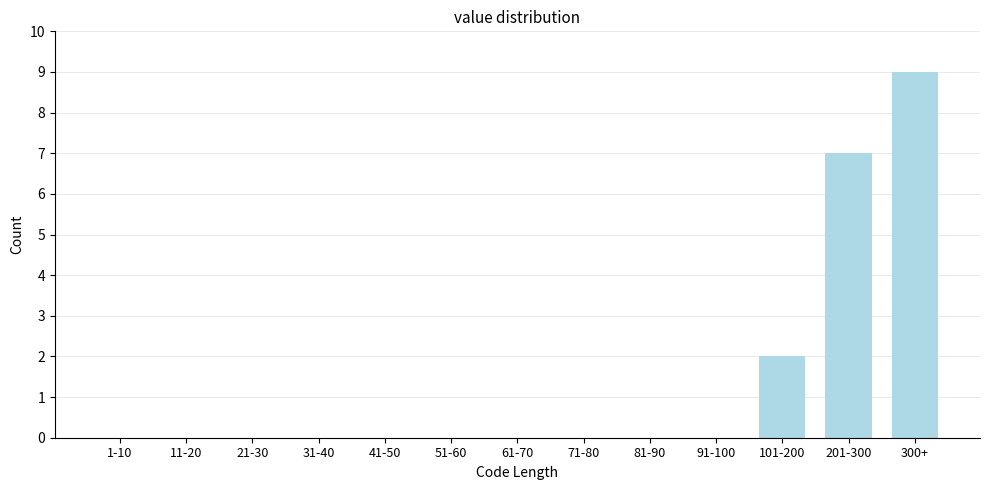

Reading right to left, list all the values displayed in this chart.

300+=9	201-300=7	101-200=2	91-100=0	81-90=0	71-80=0	61-70=0	51-60=0	41-50=0	31-40=0	21-30=0	11-20=0	1-10=0